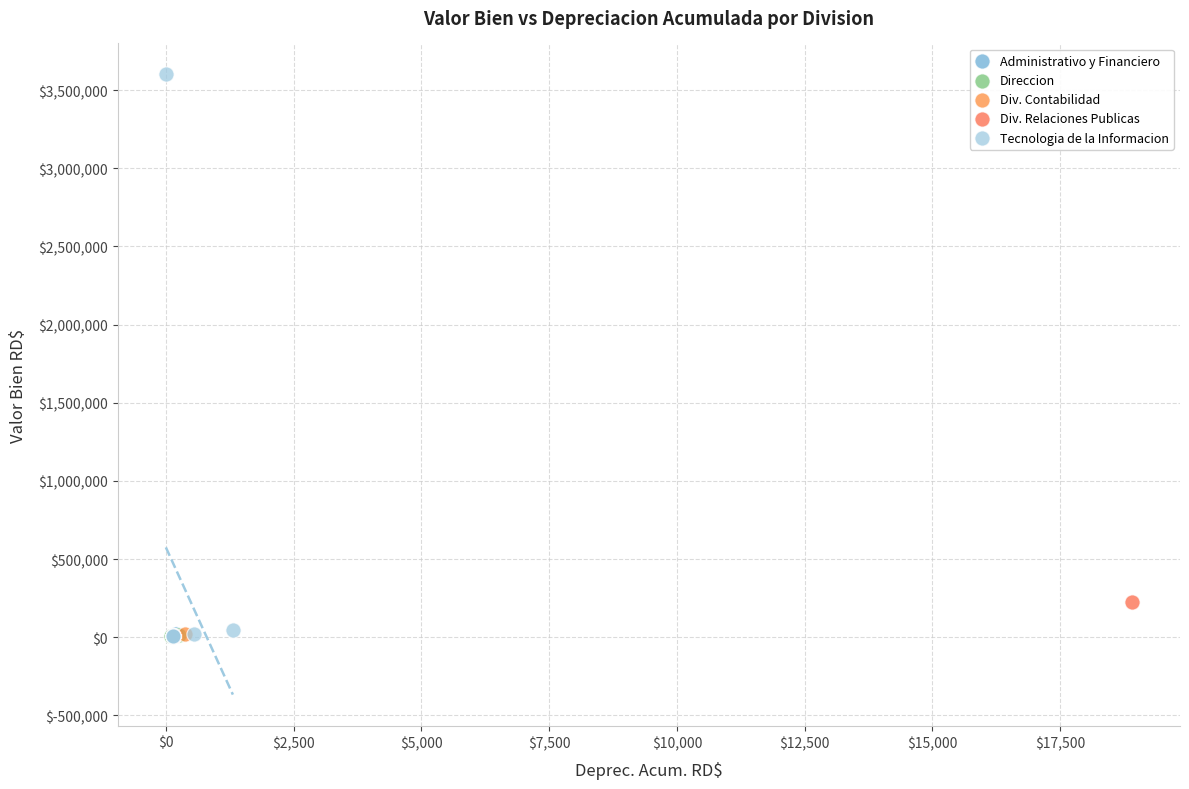

What are all the series names shown in the legend?

Administrativo y Financiero, Direccion, Div. Contabilidad, Div. Relaciones Publicas, Tecnologia de la Informacion